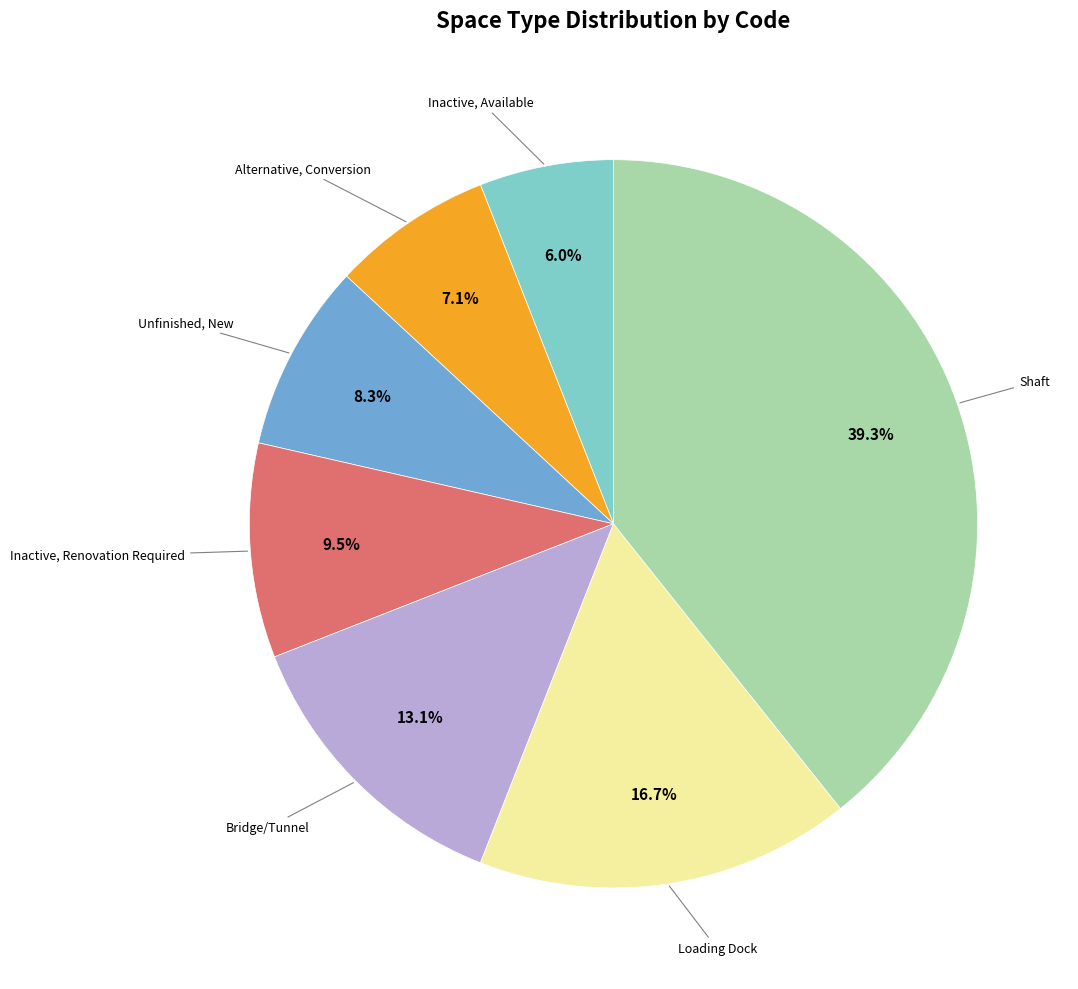

What is the smallest slice in the pie chart?

Inactive, Available